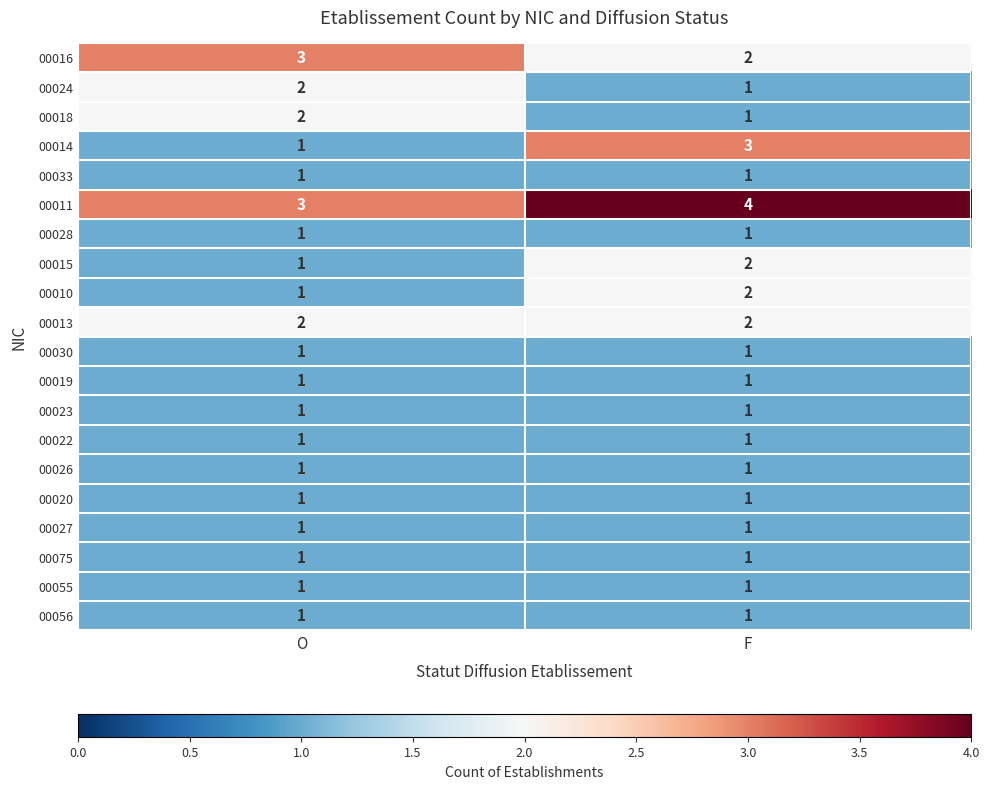

What is the sum of the 00014 values at F and O?

4